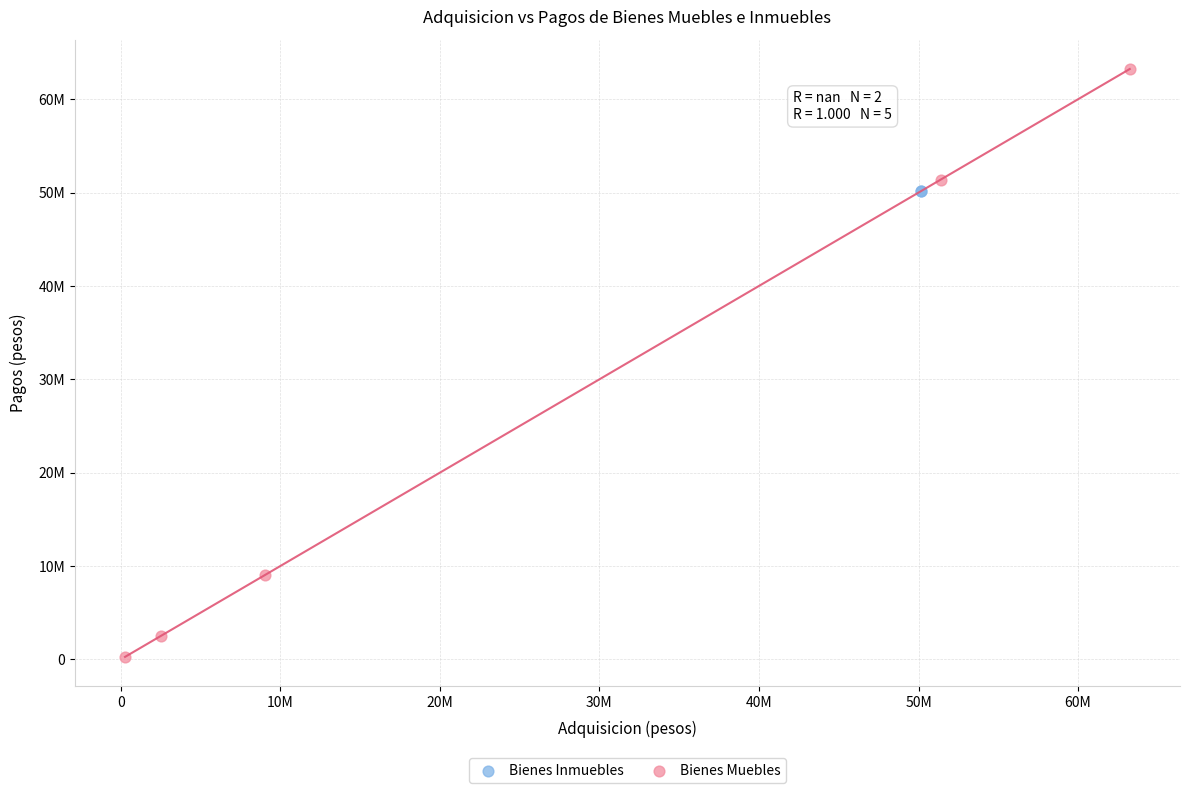

What are all the series names shown in the legend?

Bienes Inmuebles, Bienes Muebles